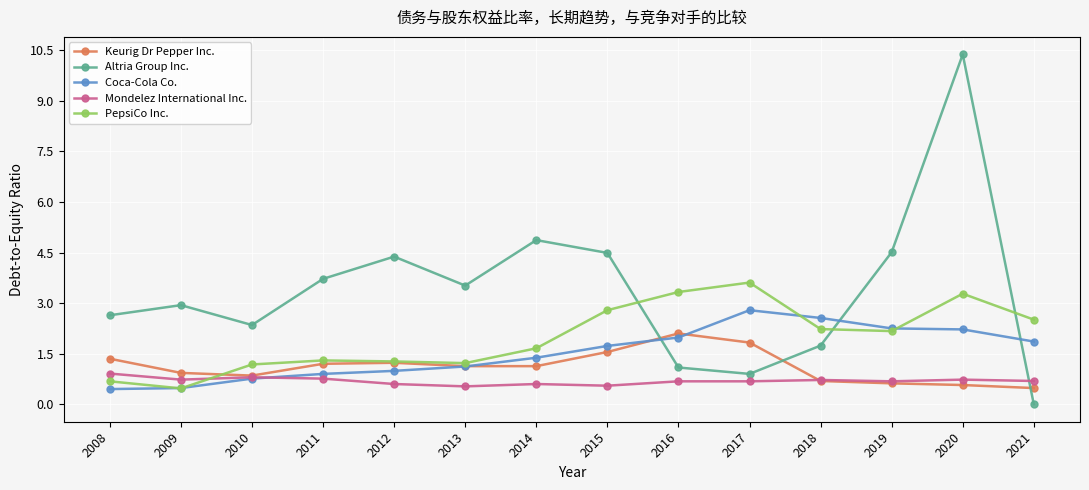

Does the chart have visible grid lines?

Yes